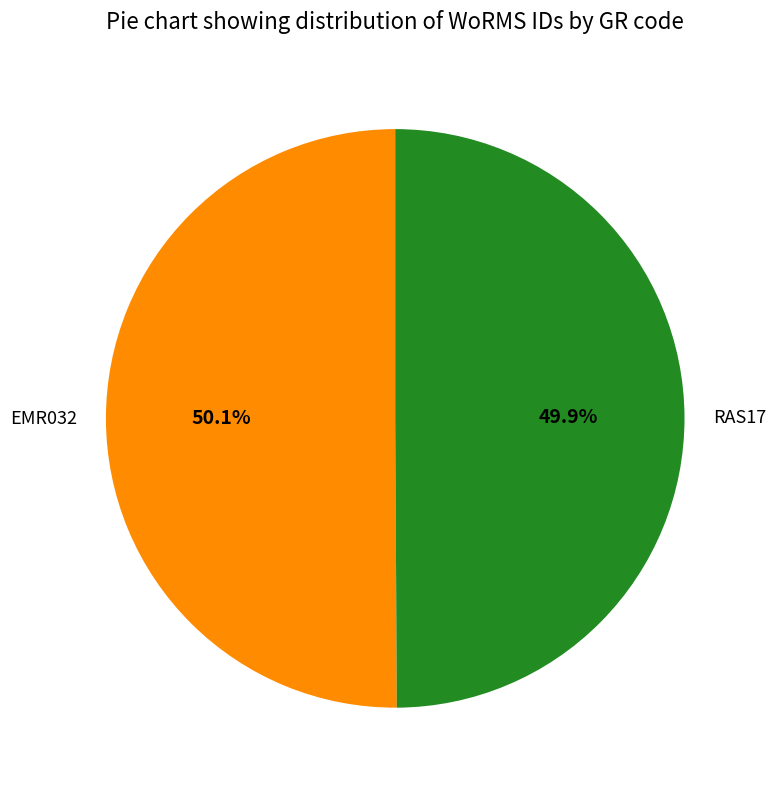

What is the total percentage of RAS17 and EMR032?

100.0%